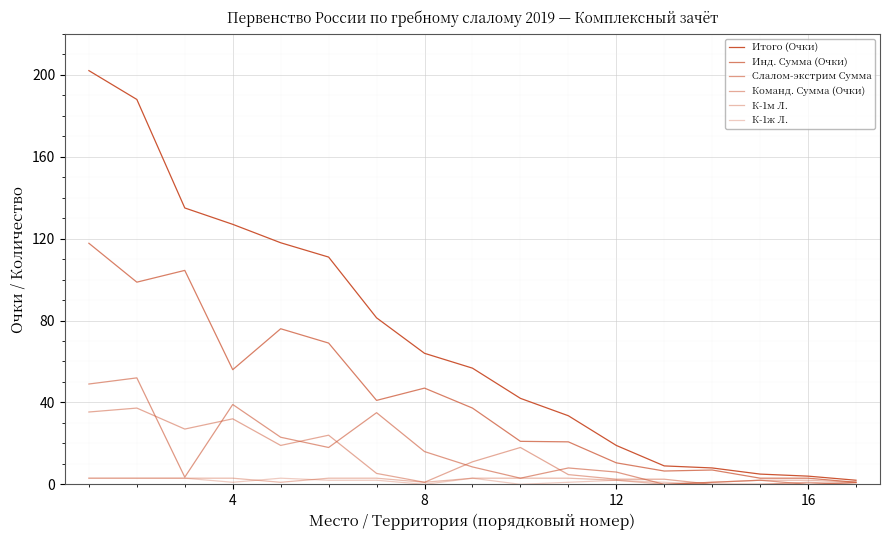

Is this an area chart (filled region under the line)?

No